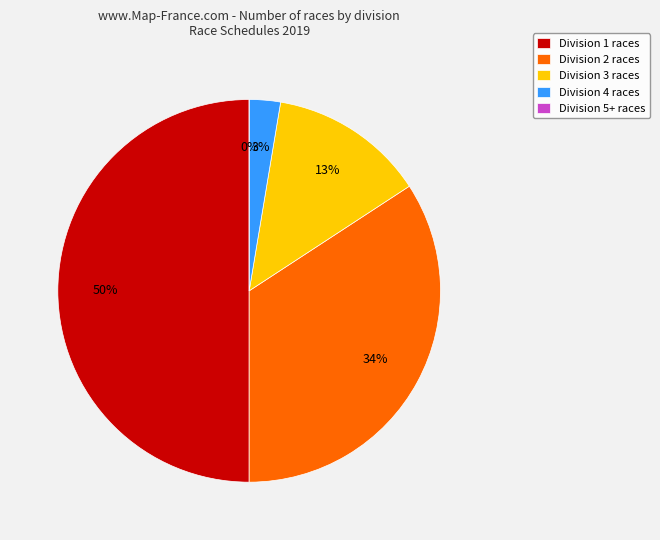

Is division 4 the majority of the pie?

No